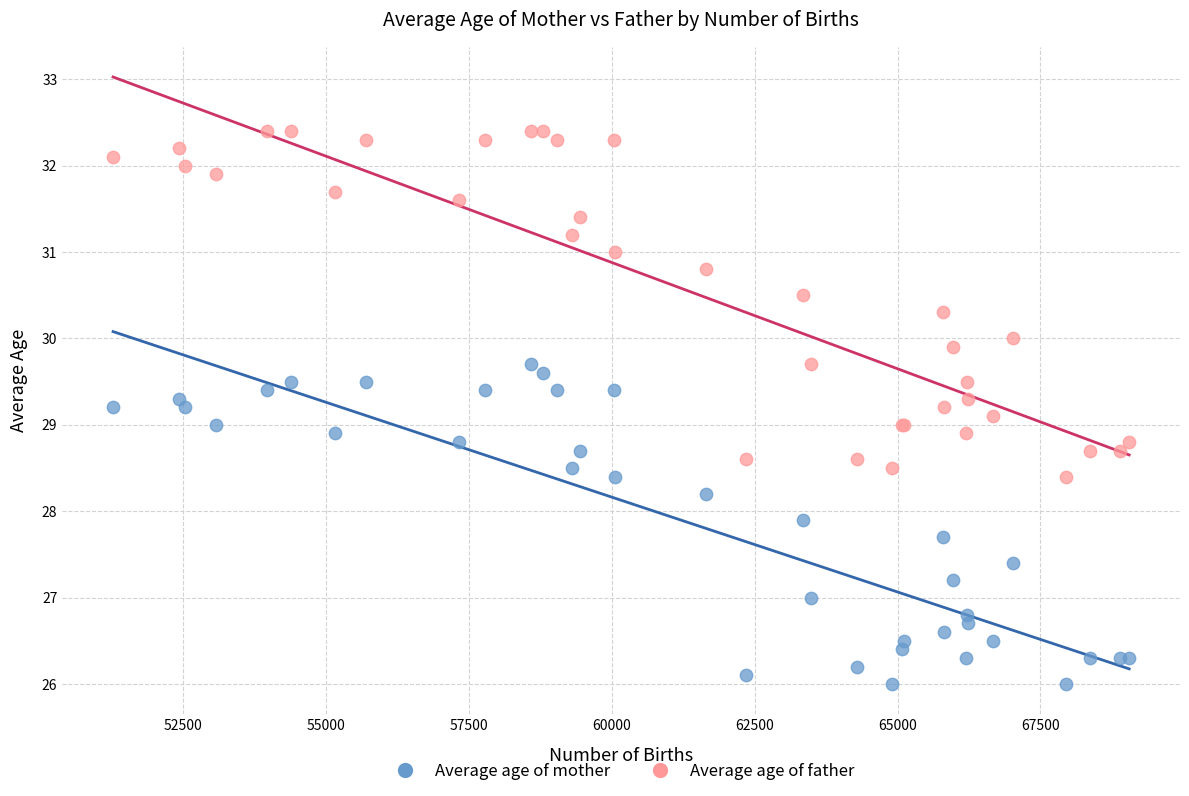

Which series reaches the maximum Y coordinate?

Average age of father